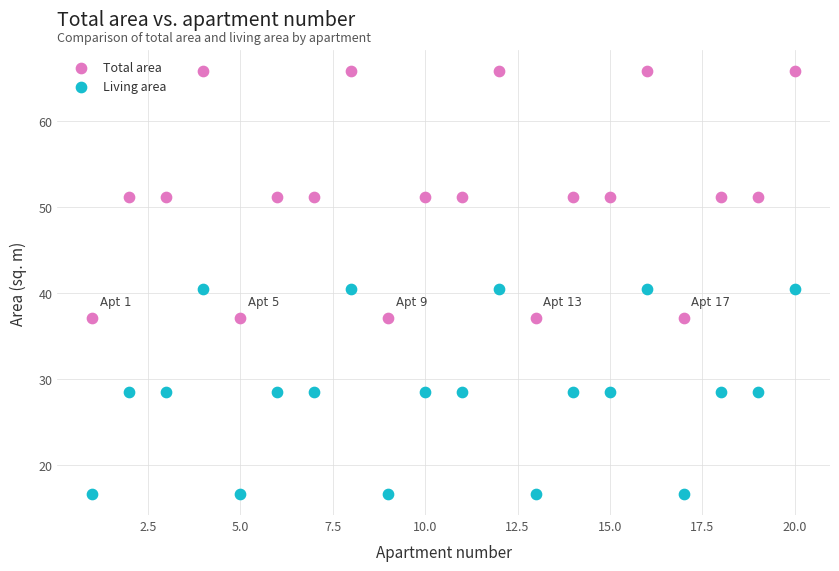

Which series contains the highest Y value?

Total area